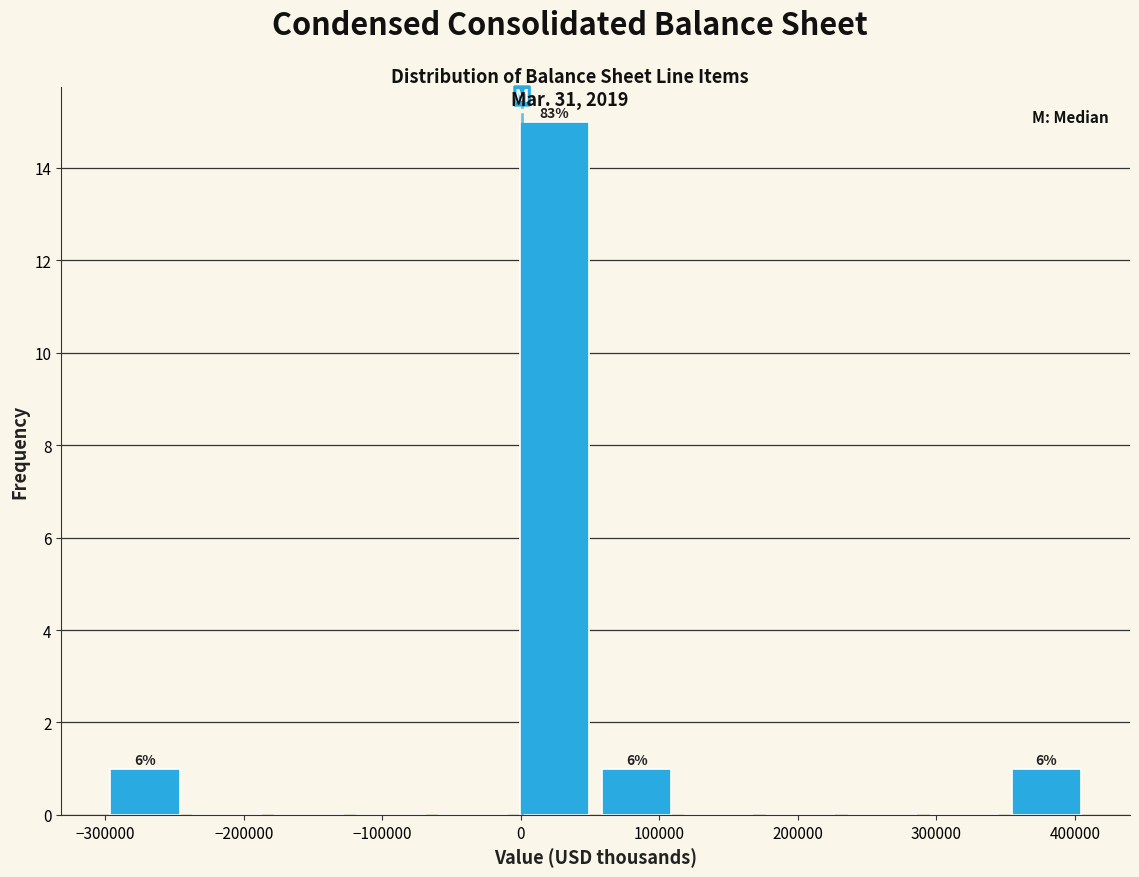

Which range on the x-axis has the tallest bar?

-10000 to 50000